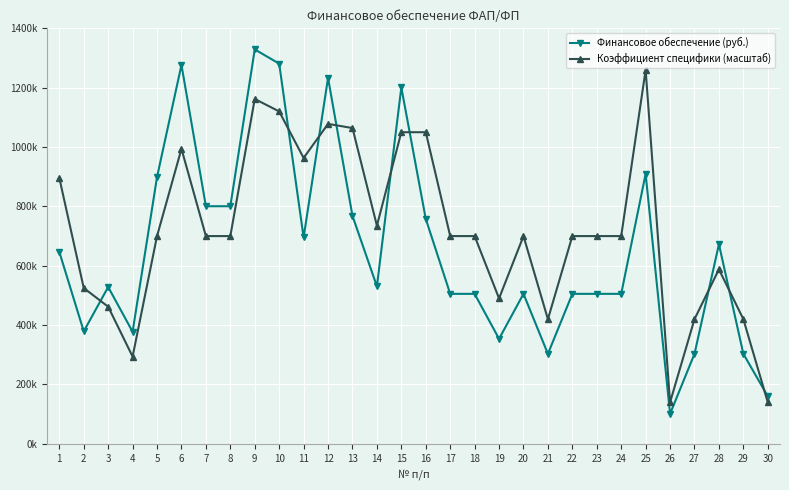

Which series changed the most between 16 and 28?

Коэффициент специфики (масштаб)